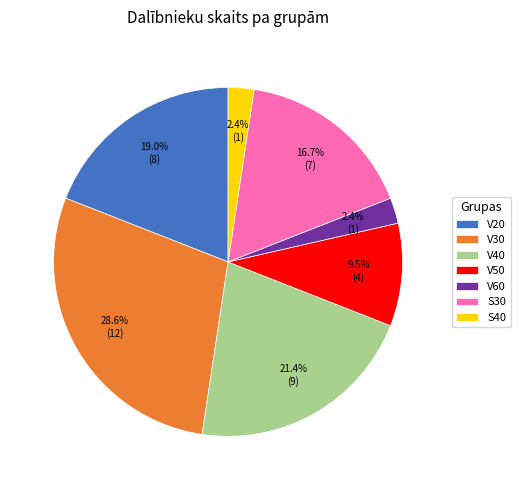

Does any single category account for the majority?

No